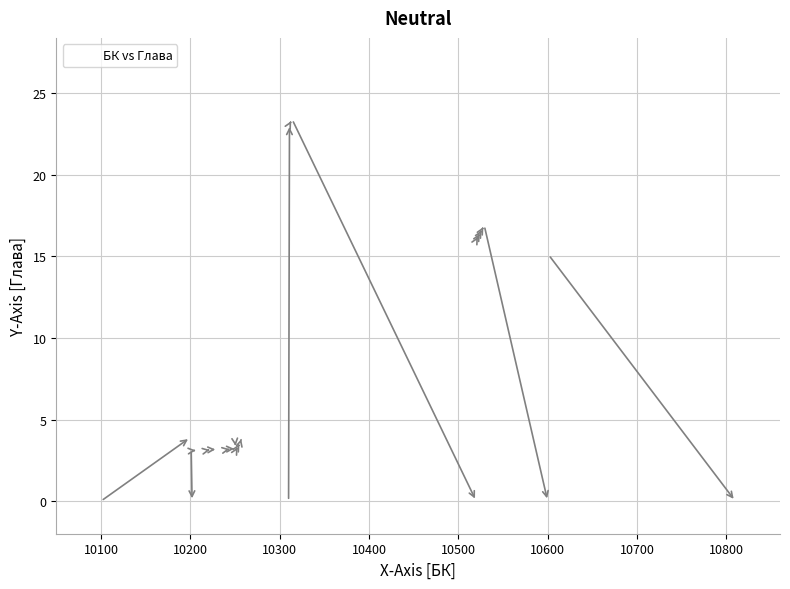

What Y value in the scatter plot is closest to 11?

15.1